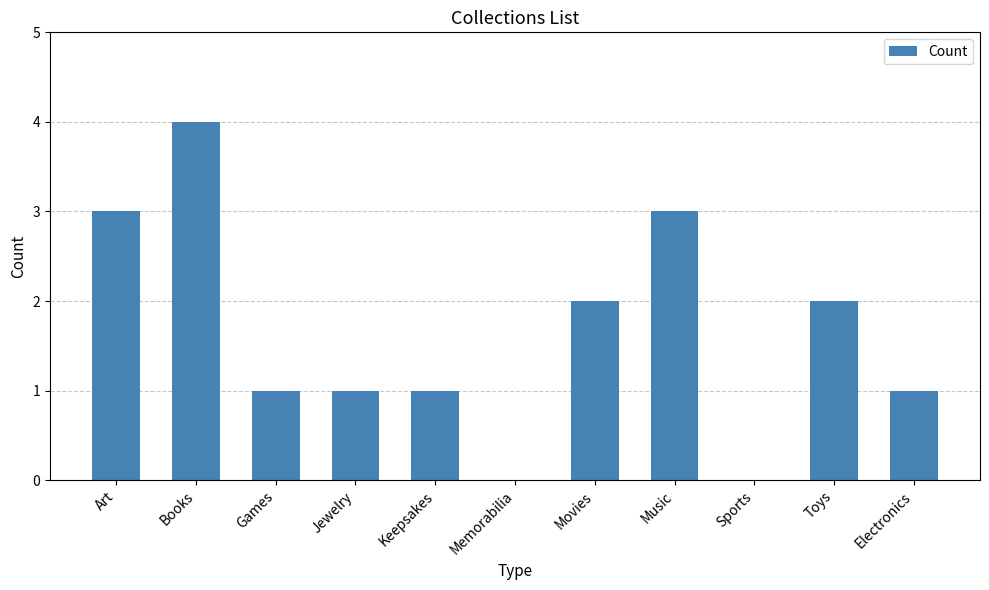

True or false: the data shows 6 at Books.

False